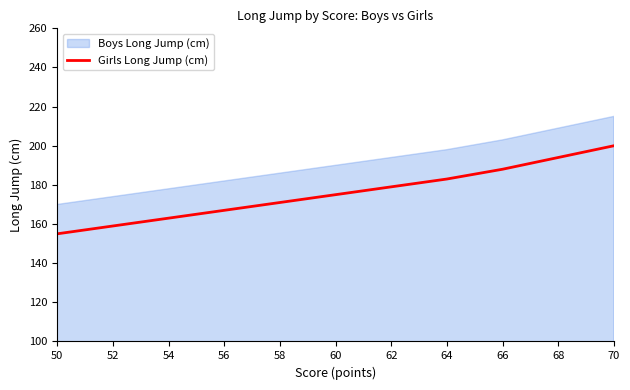

List the labels in order of Girls Long Jump (cm) value, largest first.

70, 68, 66, 64, 62, 60, 58, 56, 54, 52, 50